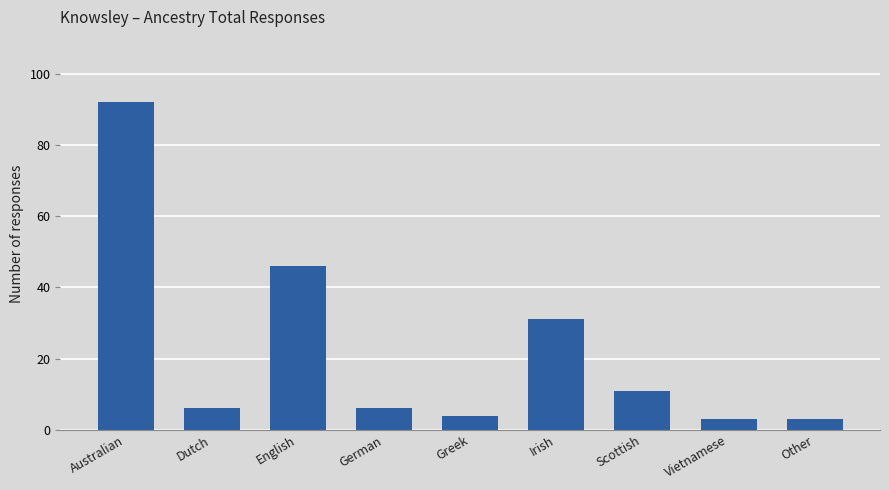

At which label is the value closest to 47?

English